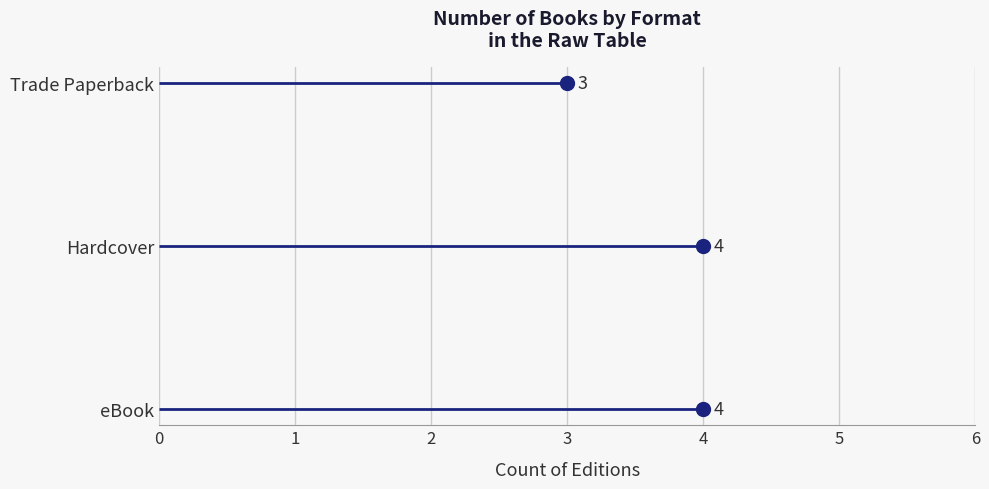

True or false: the data shows 3 at Trade Paperback.

False